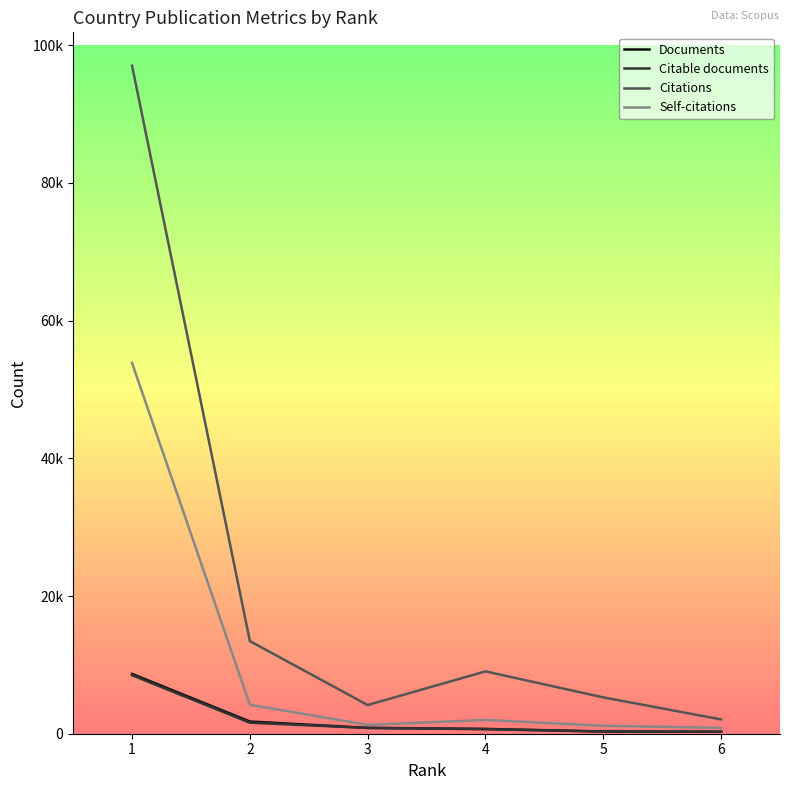

List the labels in order of Self-citations value, largest first.

1, 2, 4, 3, 5, 6